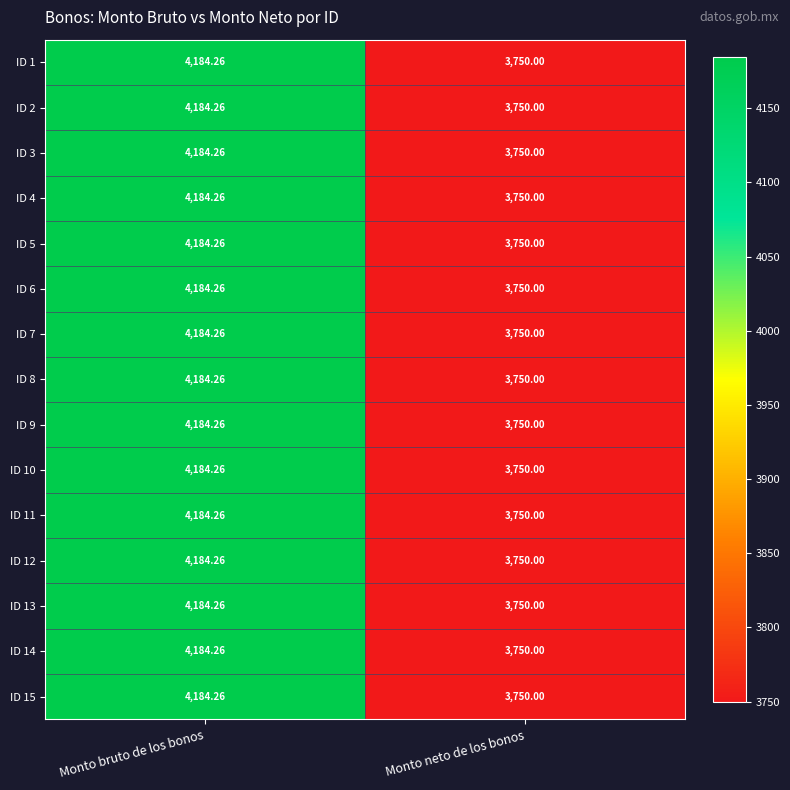

At which category is the sum across all series the highest?

Monto bruto de los bonos